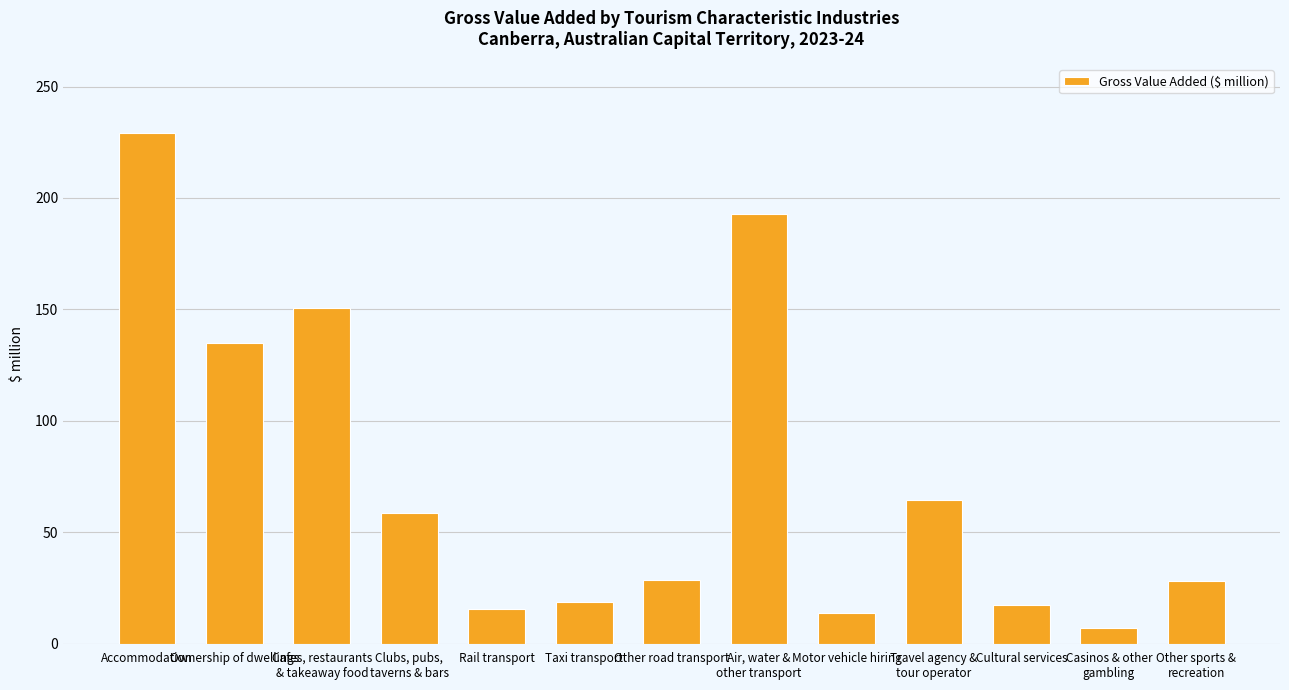

How many data points are above 28?

7